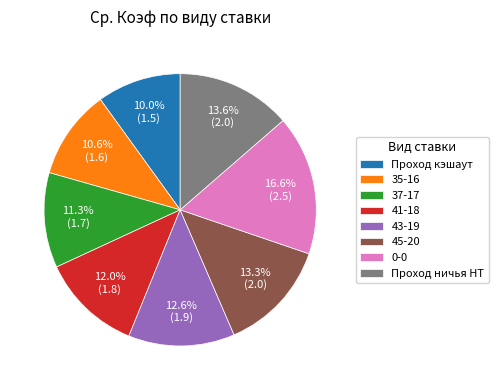

How many segments does this pie chart have?

8